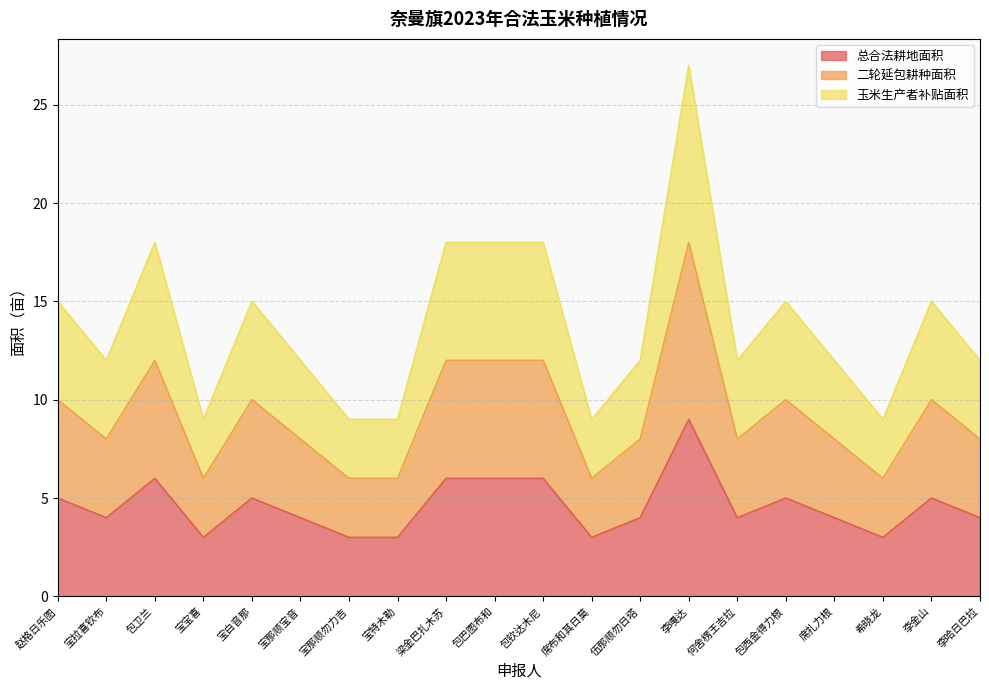

What is the average value of the 二轮延包耕种面积 series?

5